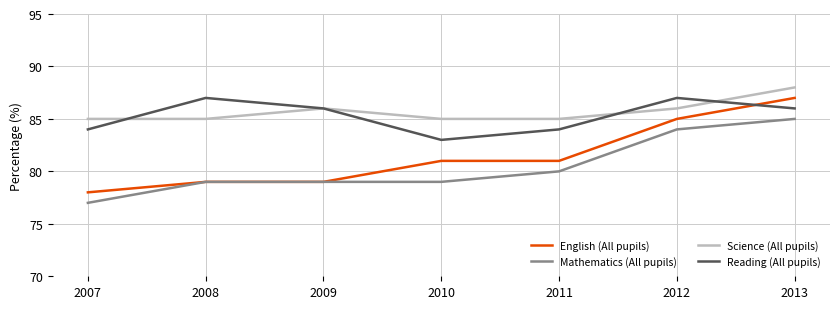

What is the total value across all series at 2010?

328